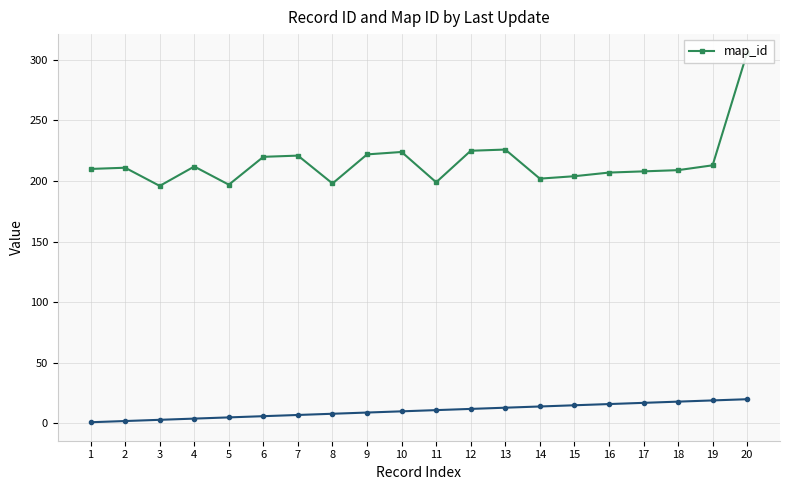

Reading left to right, transcribe all the data shown in this chart.

210	211	196	212	197	220	221	198	222	224	199	225	226	202	204	207	208	209	213	306